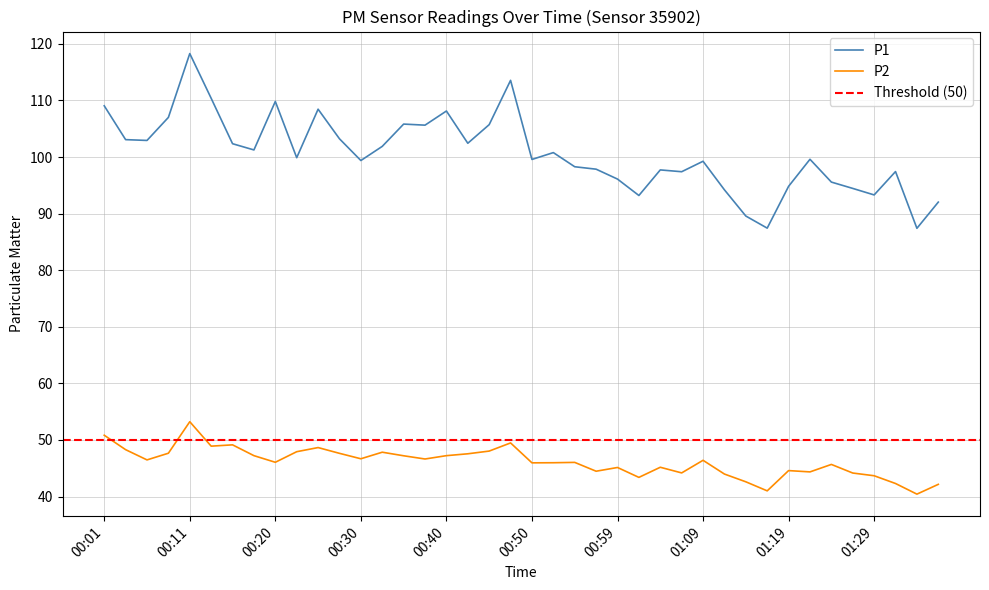

True or false: P1 has a value of 108.1 at 00:40.

True